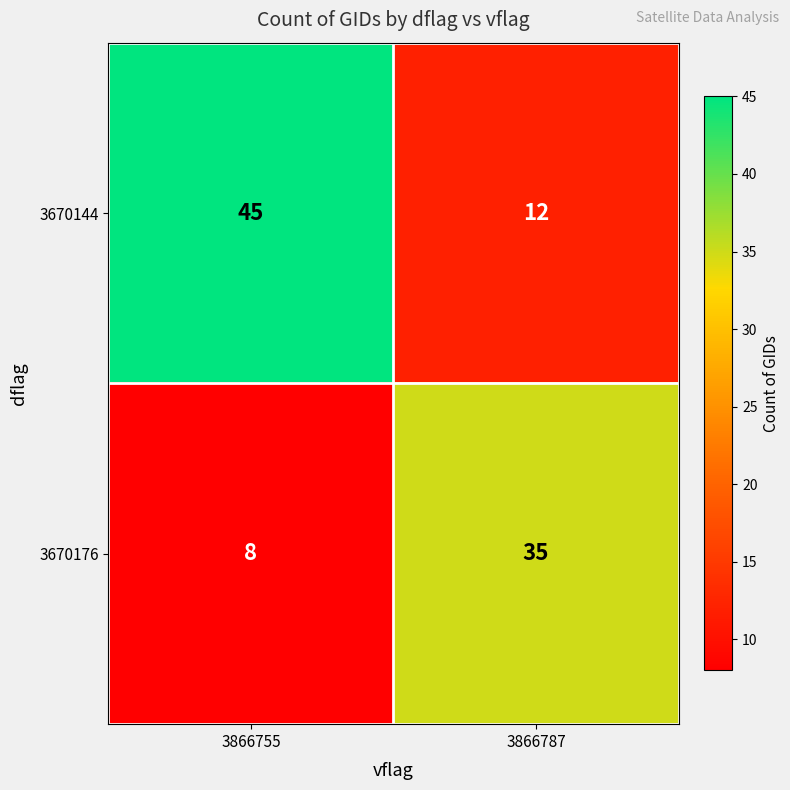

What is the difference between the maximum and minimum values in the 3670176 series?

27